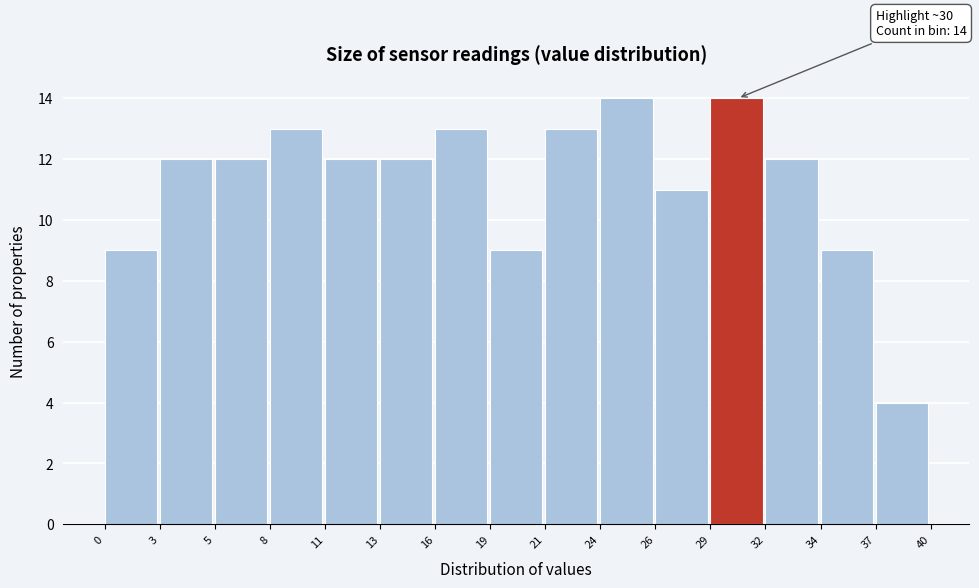

Reading right to left, extract all data points from this chart.

37=4	34=9	32=12	29=14	26=11	24=14	21=13	19=9	16=13	13=12	11=12	8=13	5=12	3=12	0=9